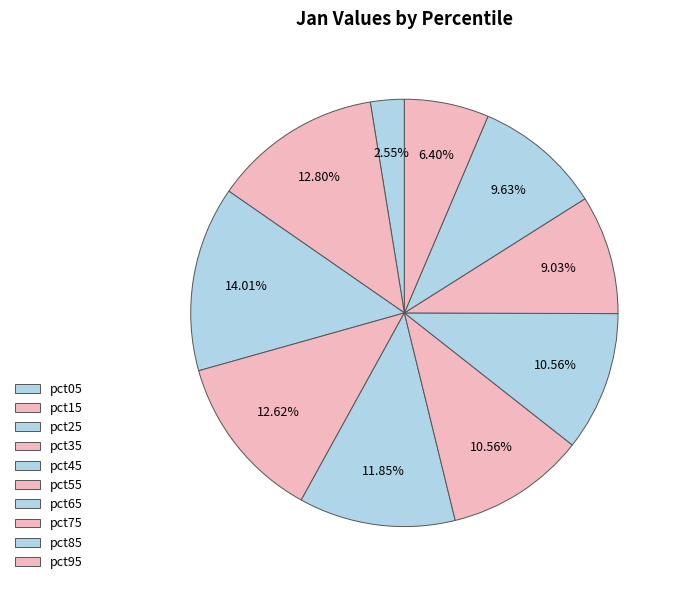

Count the number of slices in the pie.

10